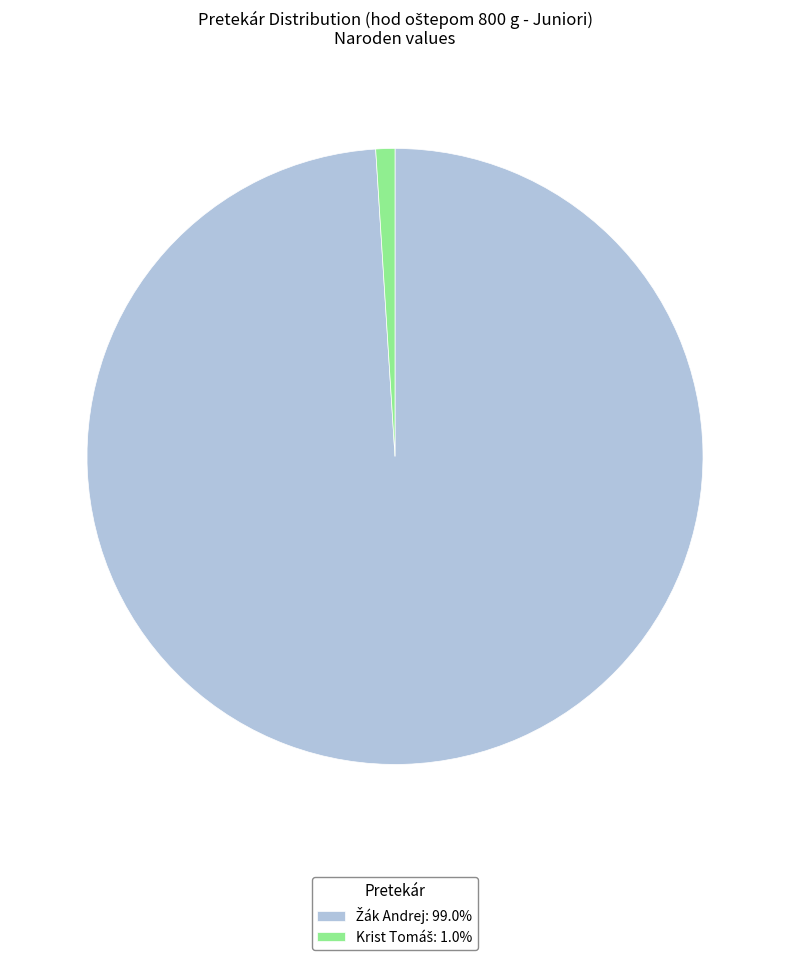

Is there any slice that represents more than half of the pie?

Yes